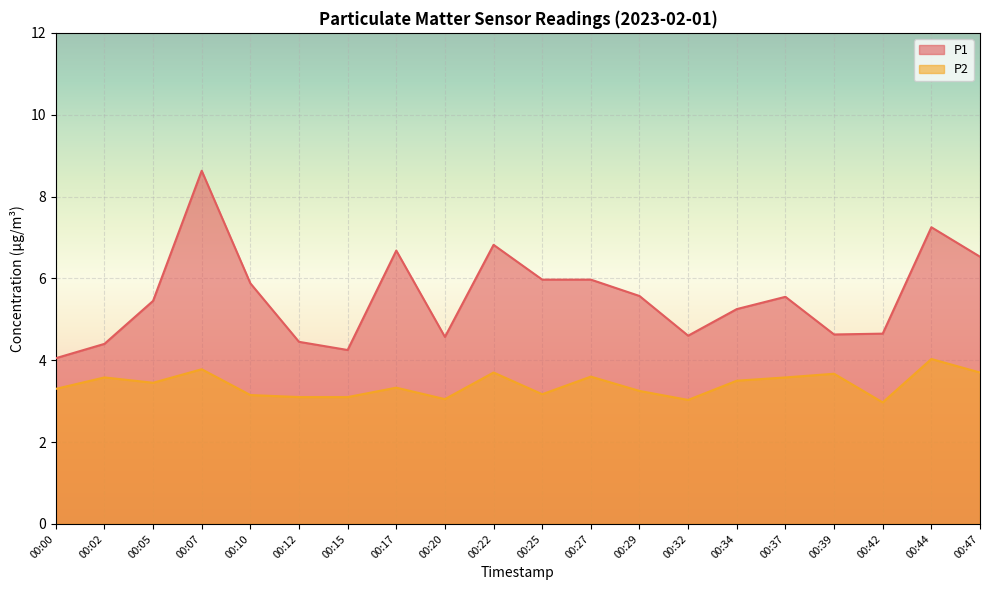

What is the total value across all series at 00:44?

11.3